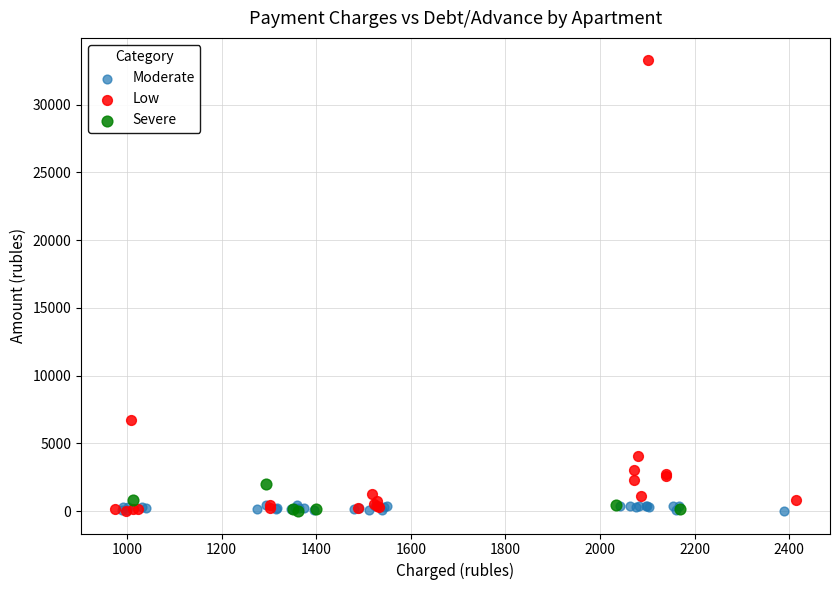

Which series contains the highest Y value?

Low